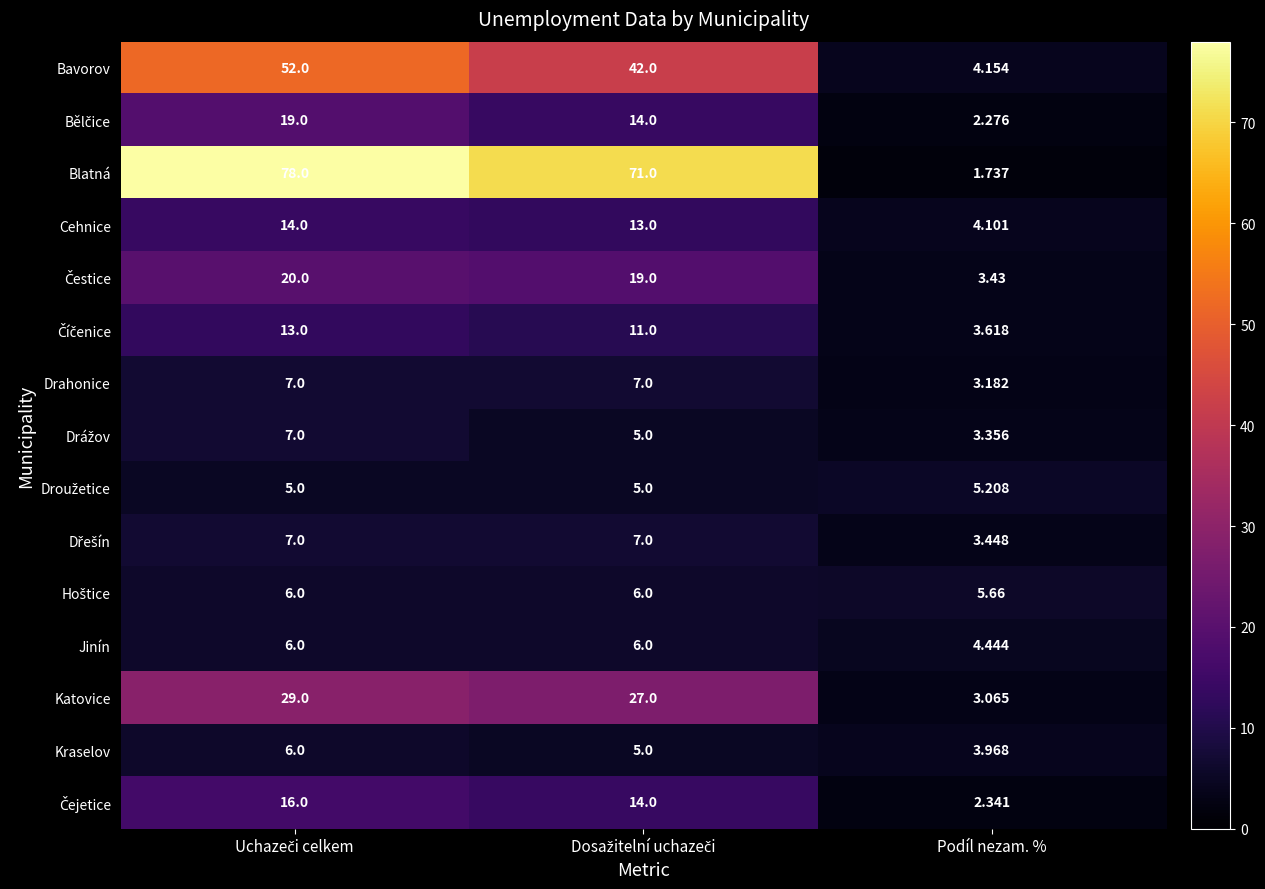

Count the number of data series in this chart.

15